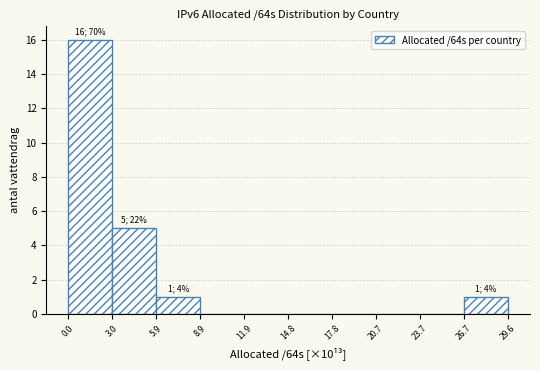

Which range on the x-axis has the tallest bar?

0.0 to 3.0